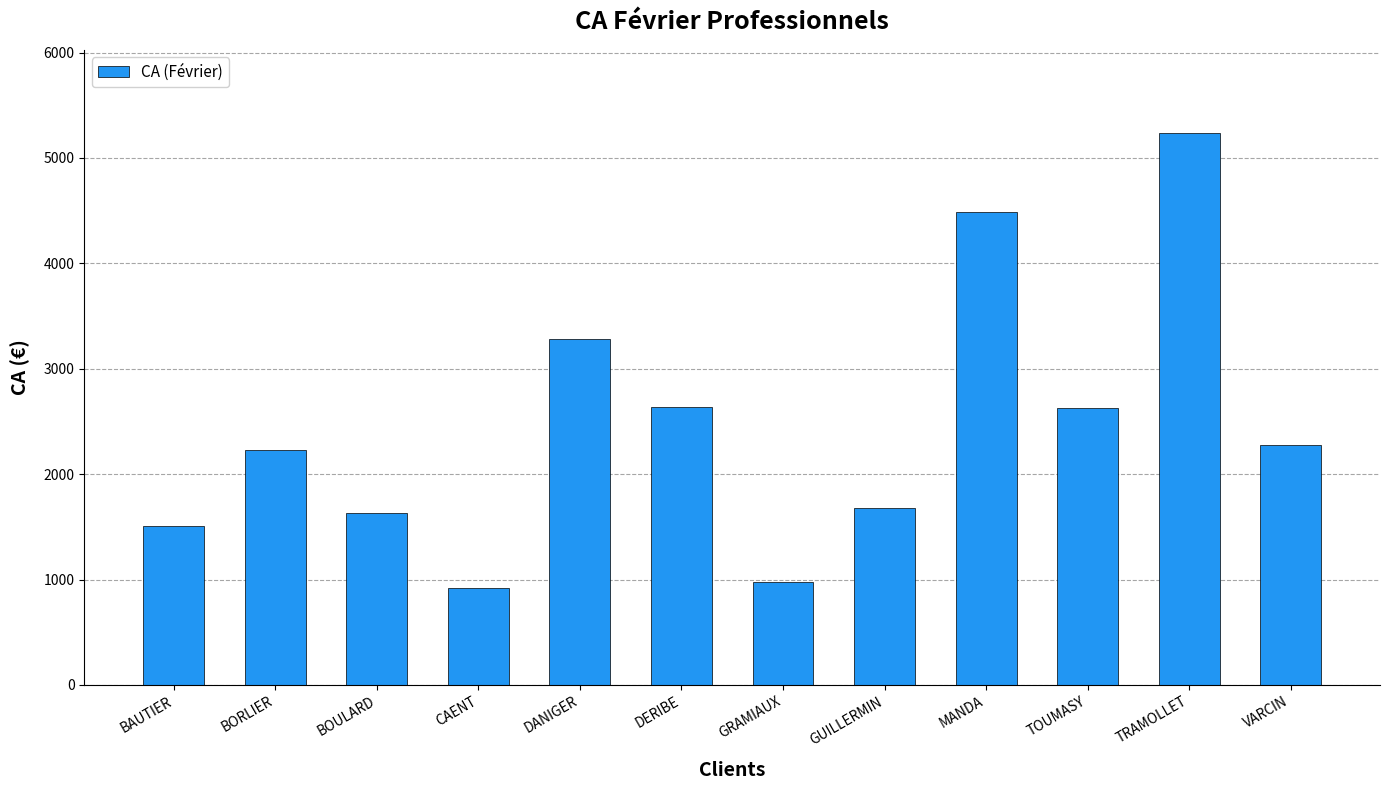

Where is the data nearest to the value 3080?

DANIGER